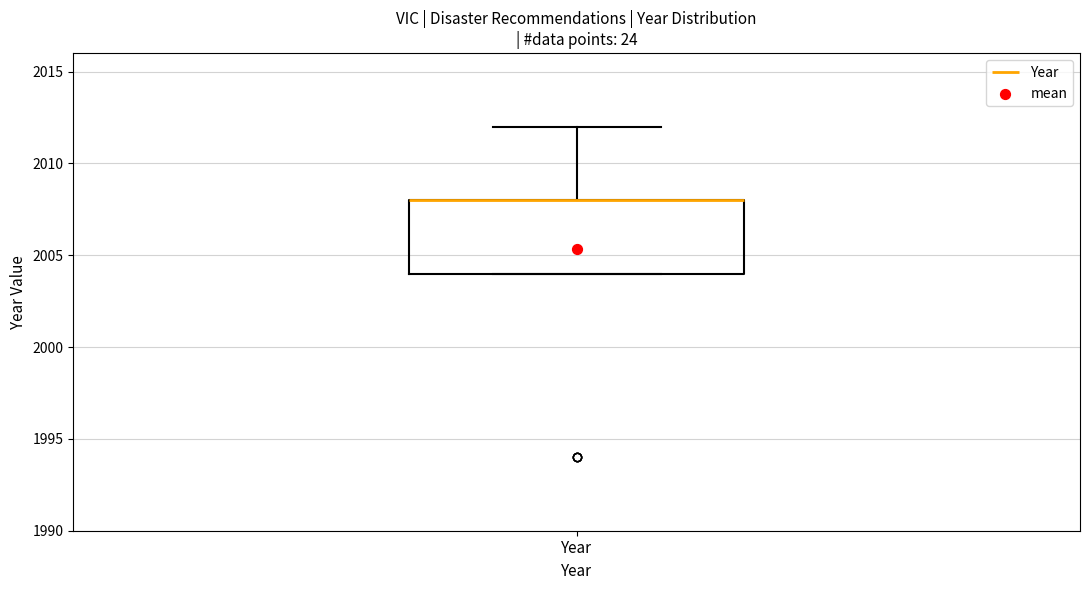

Read this box plot against the y-axis: the position of the median line, the range covered by the box, and the ends of both whiskers. The values are not printed on the chart, so give them approximately, as read against the axis.

median 2008 (drawn on the box's upper edge), box 2004 to 2008, whiskers 2004 to 2012